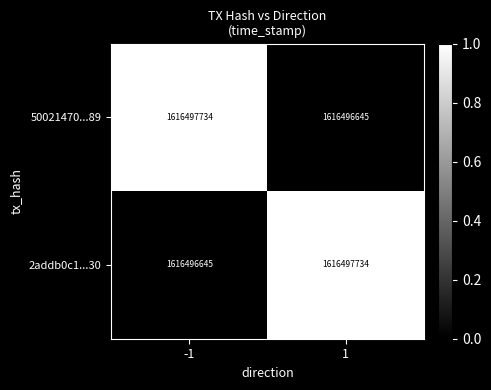

Count the number of data series in this chart.

2